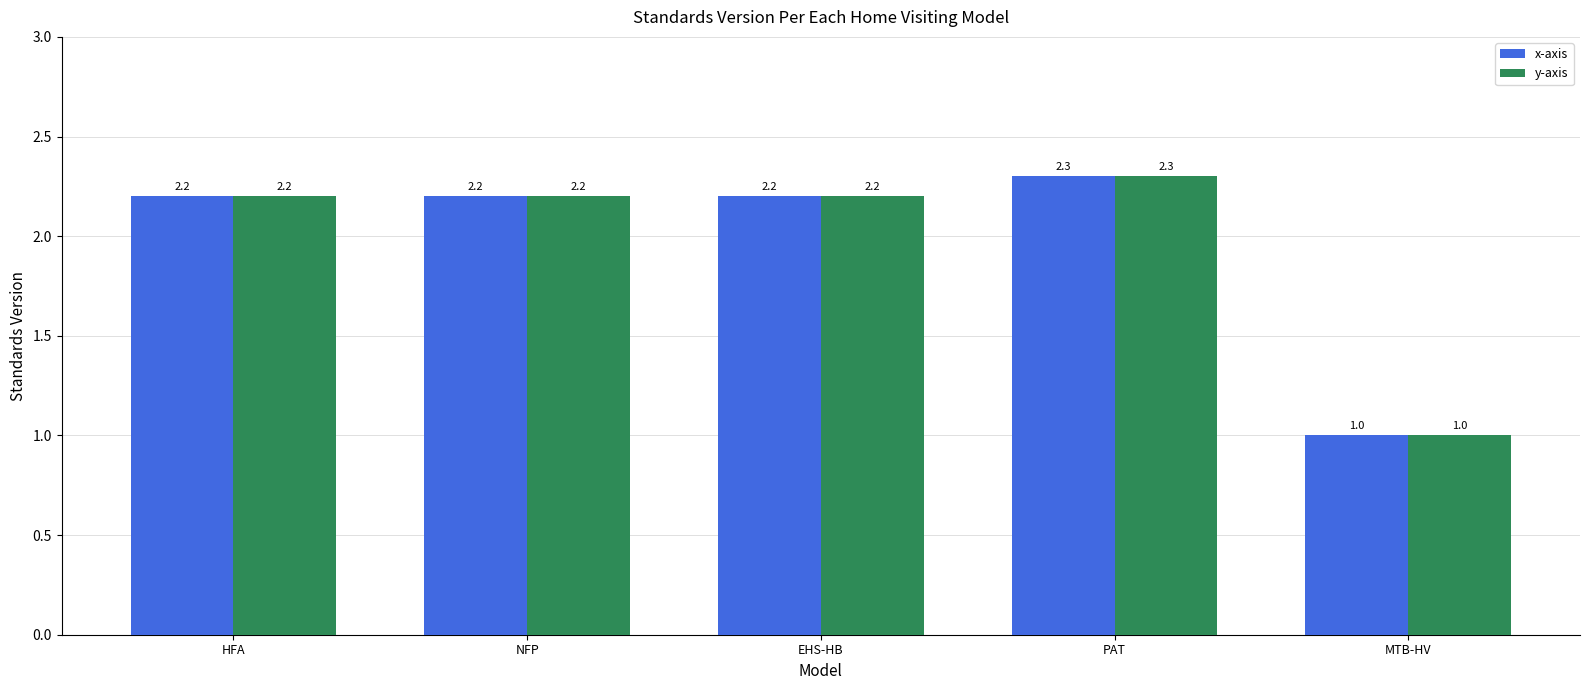

How many data points in y-axis are less than 2?

1